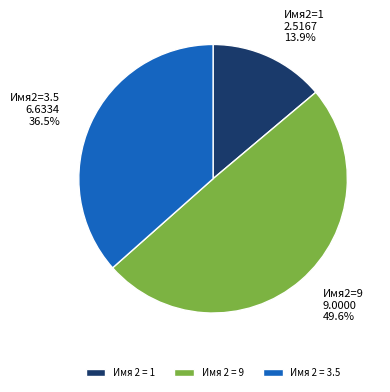

What is the ratio of the value at Имя 2 = 3.5 to the value at Имя 2 = 1?

2.6